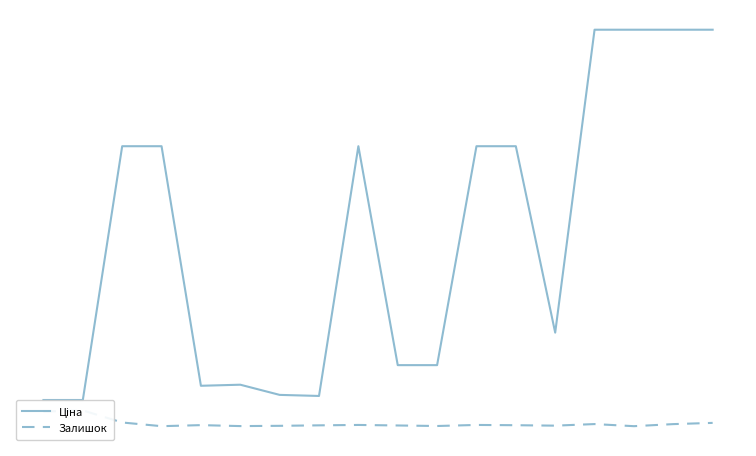

Is the value of Ціна at 8 greater than the value of Залишок at 0?

Yes